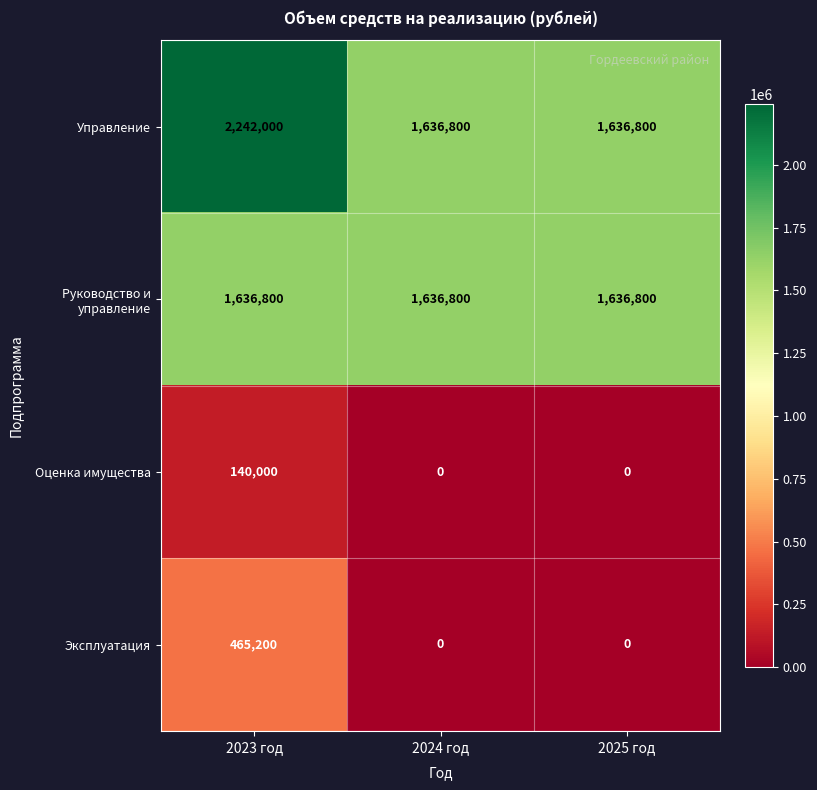

Which series has the largest total across all categories?

Управление